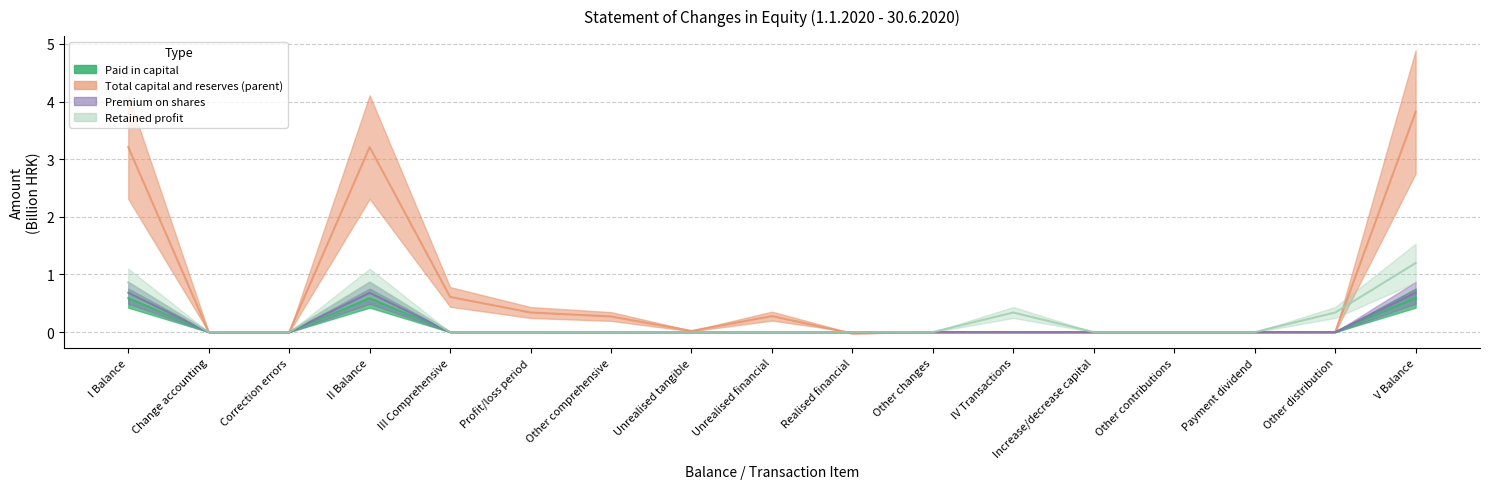

True or false: Premium on shares and Paid in capital intersect in this chart.

False